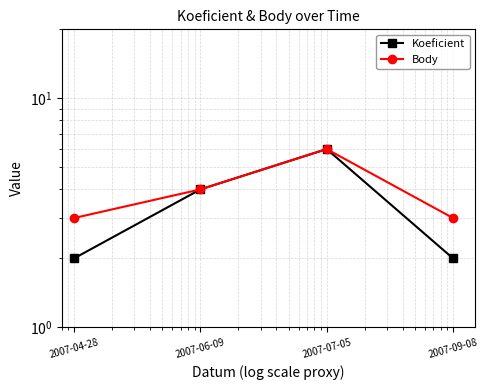

Which series changed the most between 2007-04-28 and 2007-09-08?

Koeficient